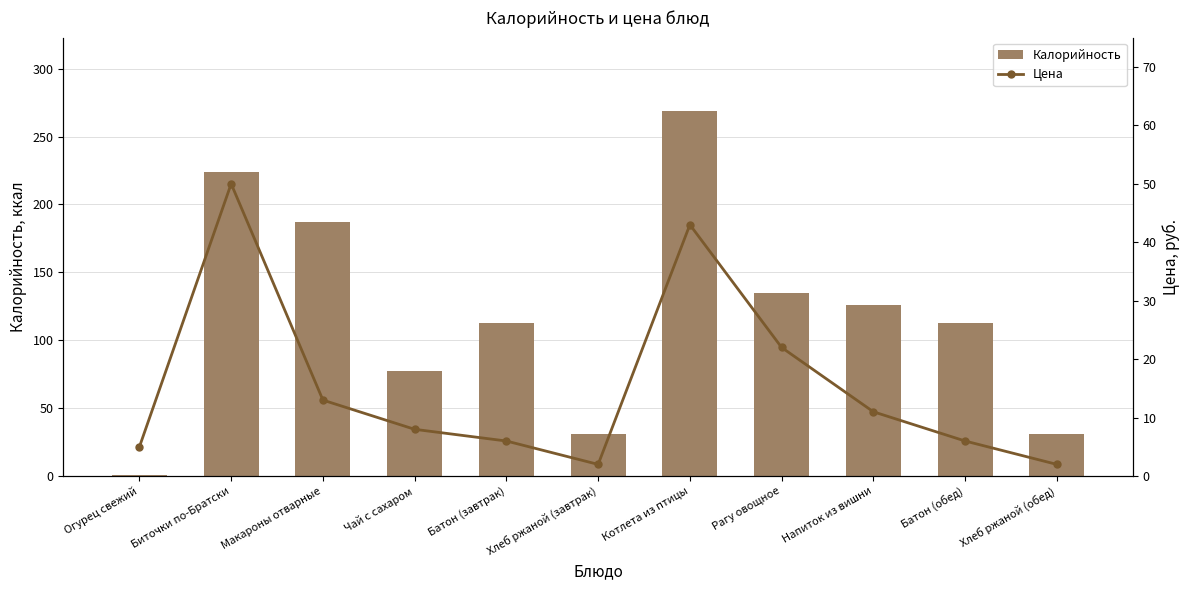

How many series are shown in this chart?

2